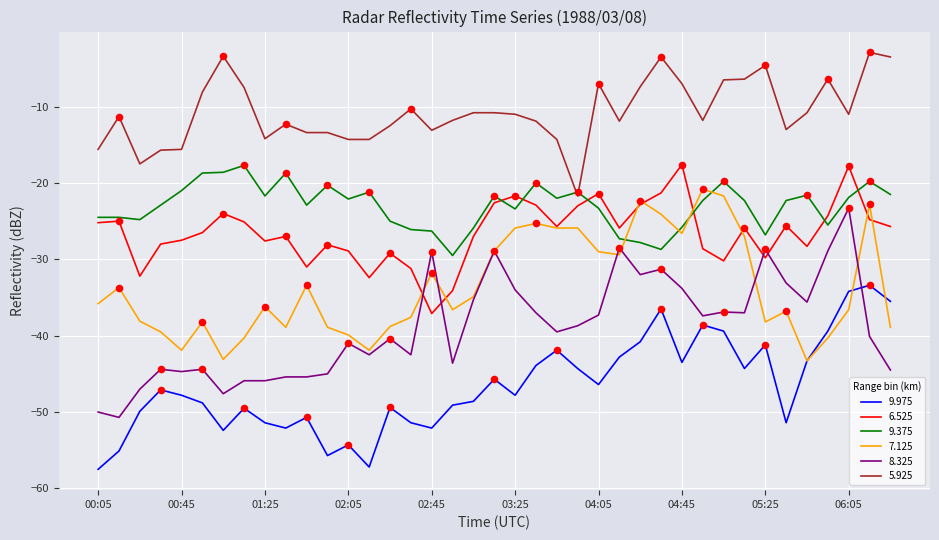

Which series has the largest total across all categories?

5.925